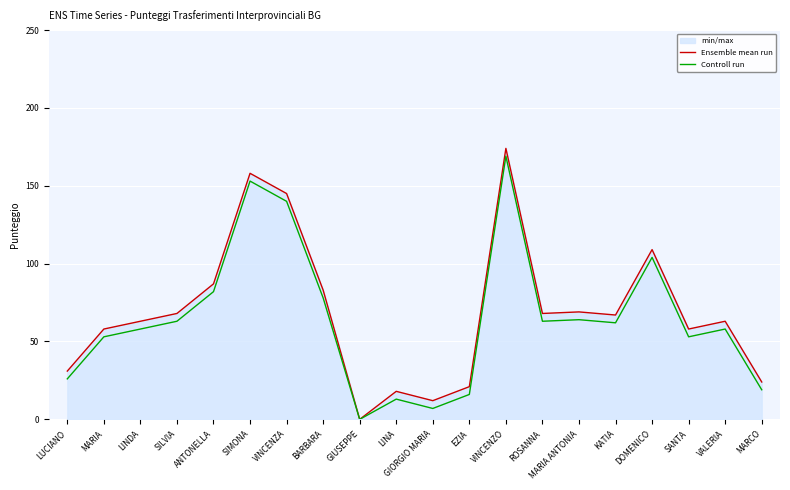

How many lines are shown in the chart?

2